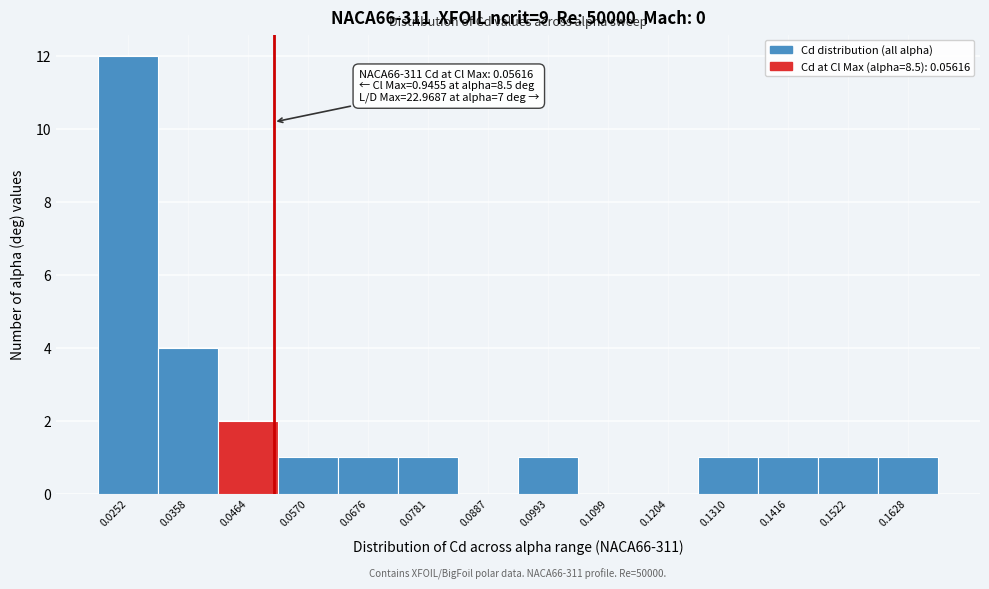

Reading left to right, what are all the values shown in this chart?

0.0252=12	0.0358=4	0.0464=2	0.0570=1	0.0676=1	0.0781=1	0.0887=0	0.0993=1	0.1099=0	0.1204=0	0.1310=1	0.1416=1	0.1522=1	0.1628=1